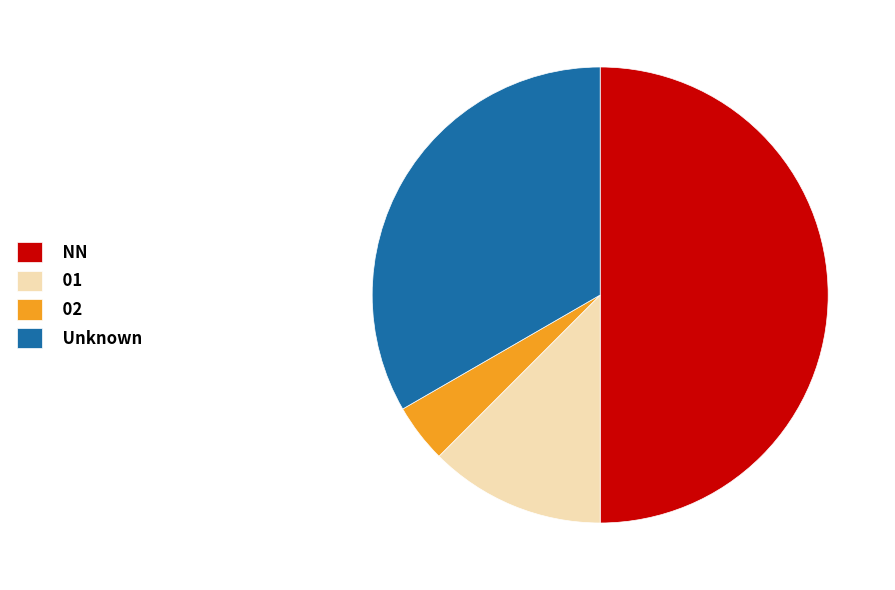

Is it true that 01 is 12% of the pie?

True